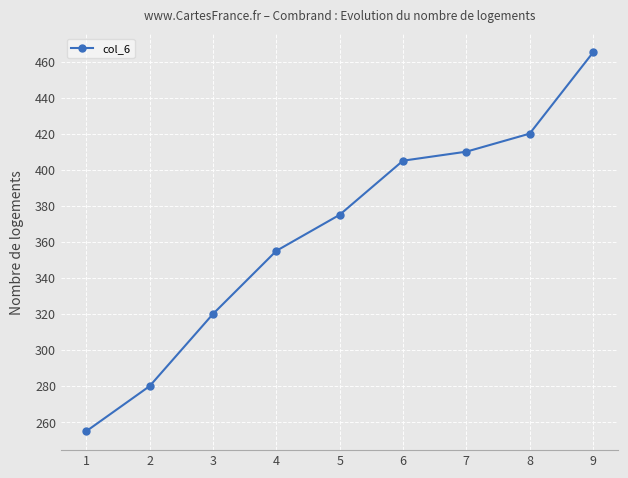

Reading left to right, extract all data points from this chart.

1=255	2=280	3=320	4=355	5=375	6=405	7=410	8=420	9=465